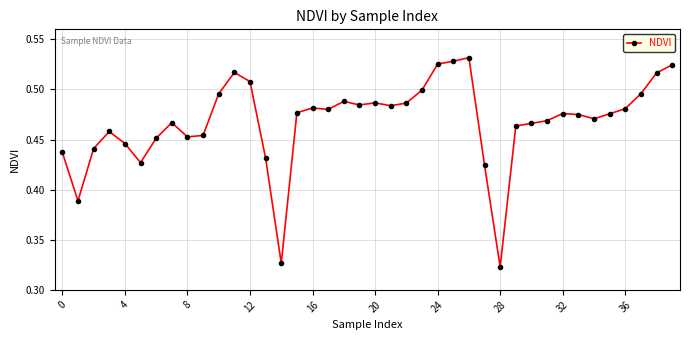

What is the sum of all values?

18.7